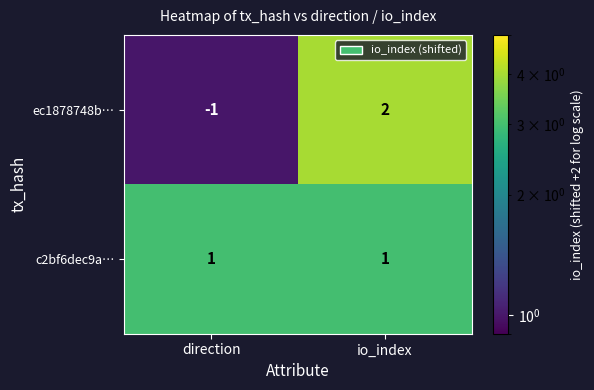

At which category is the sum across all series the highest?

io_index